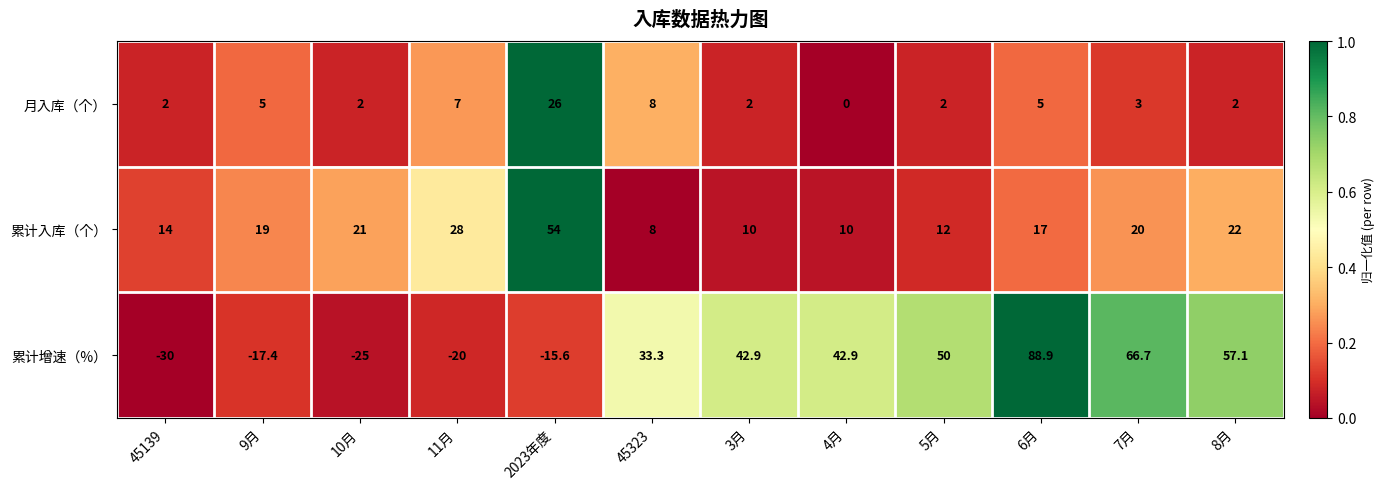

What is the difference between the 累计增速（%） values at 11月 and 10月?

5.0